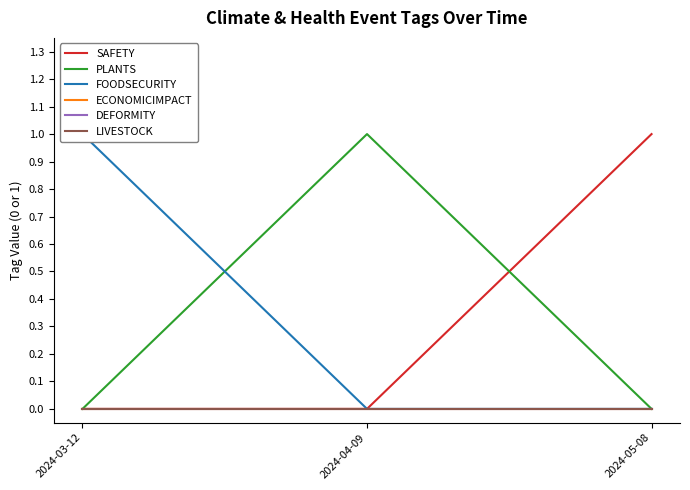

List the labels in order of SAFETY value, smallest first.

2024-03-12, 2024-04-09, 2024-05-08